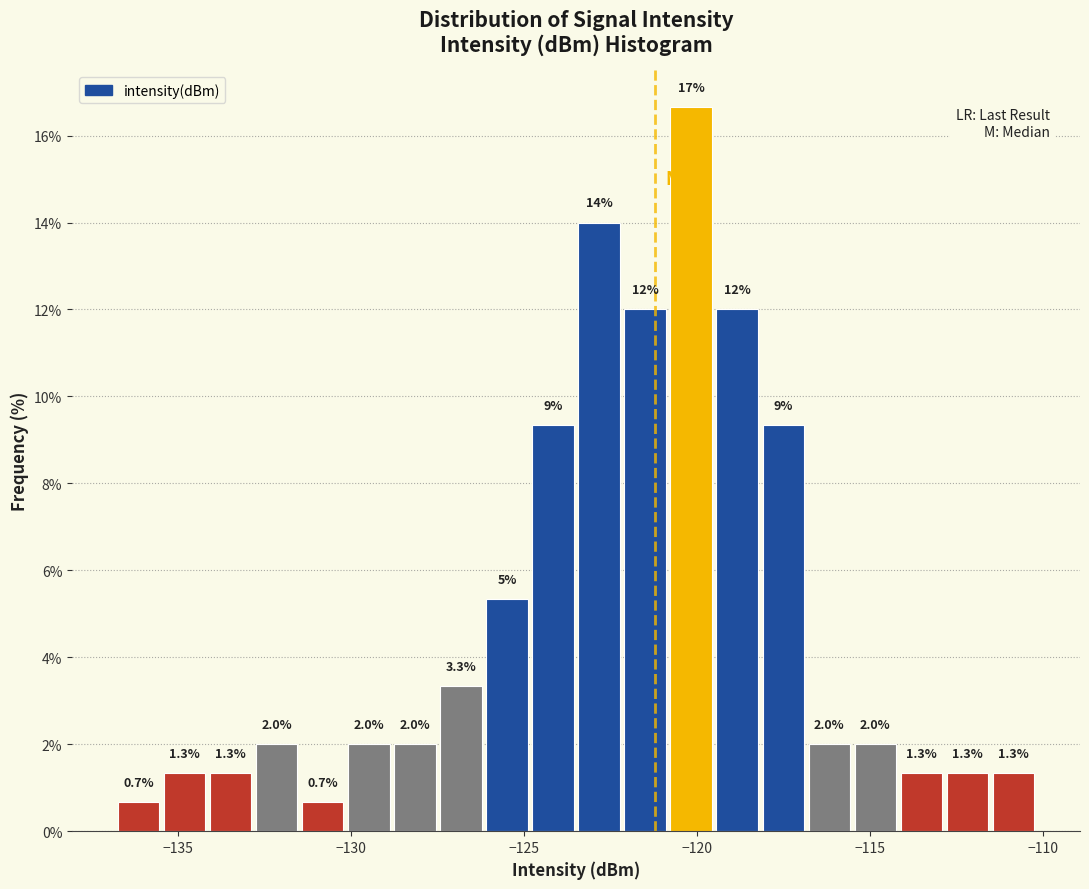

Read against the x-axis, roughly where is the centre of the tallest bar?

-120.0